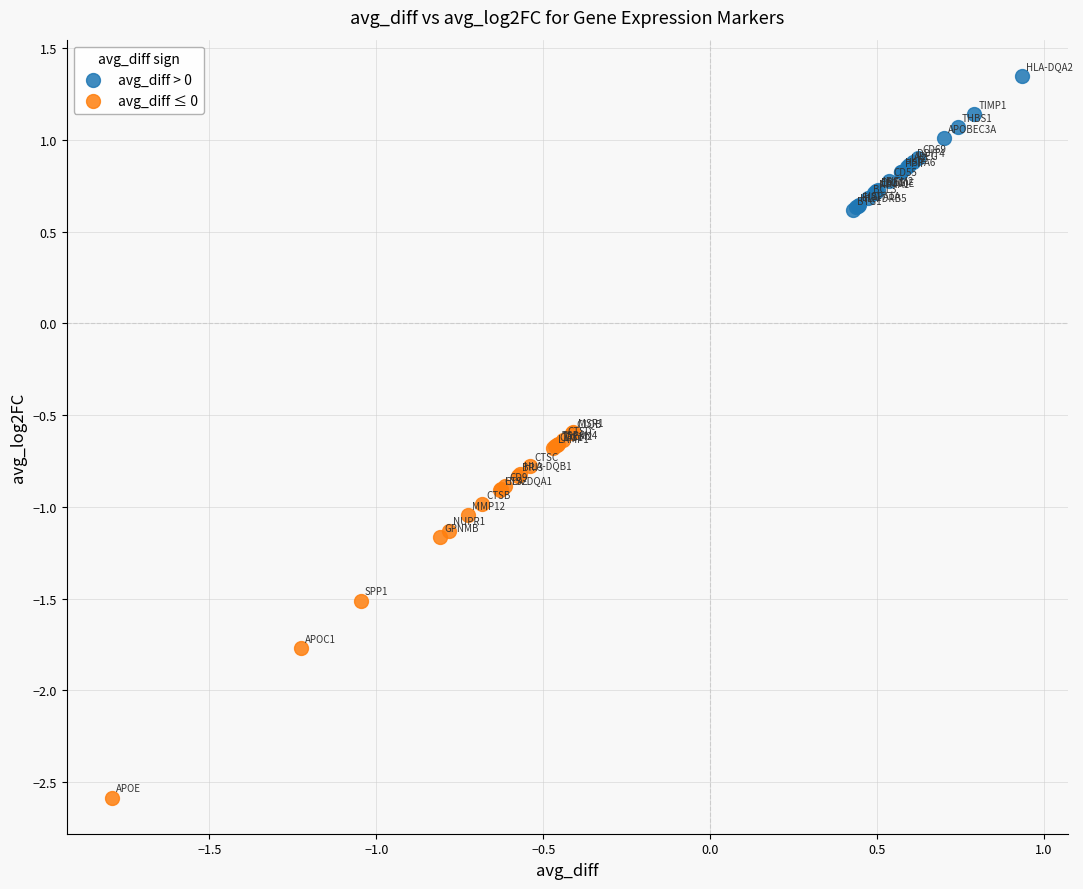

Which series reaches the minimum Y coordinate?

avg_diff ≤ 0